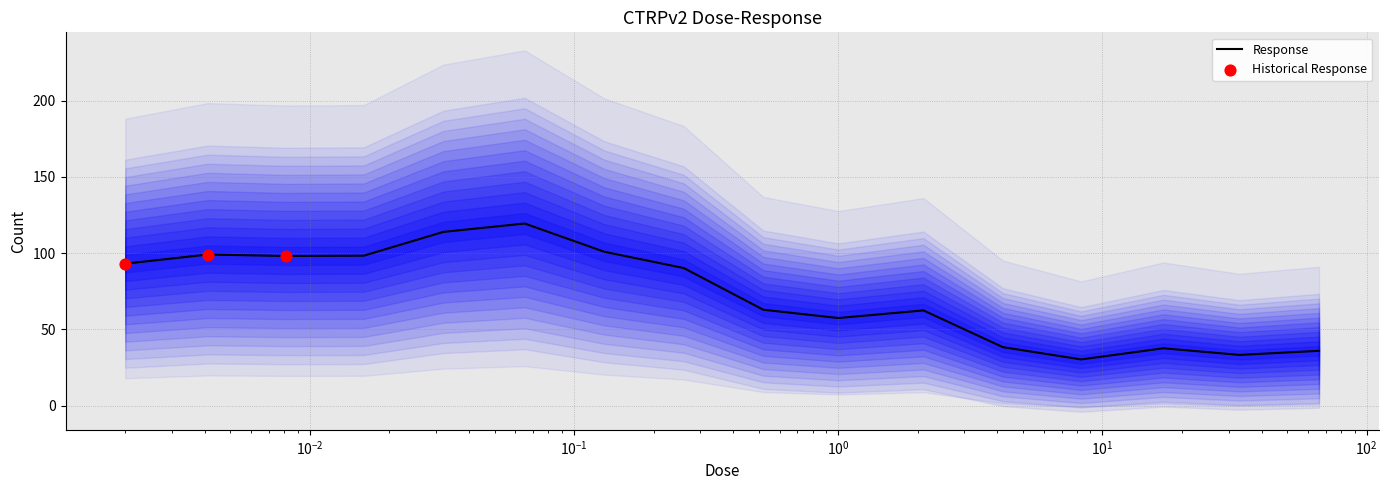

What is the change in value from 0.002 to 0.016?

+5.3